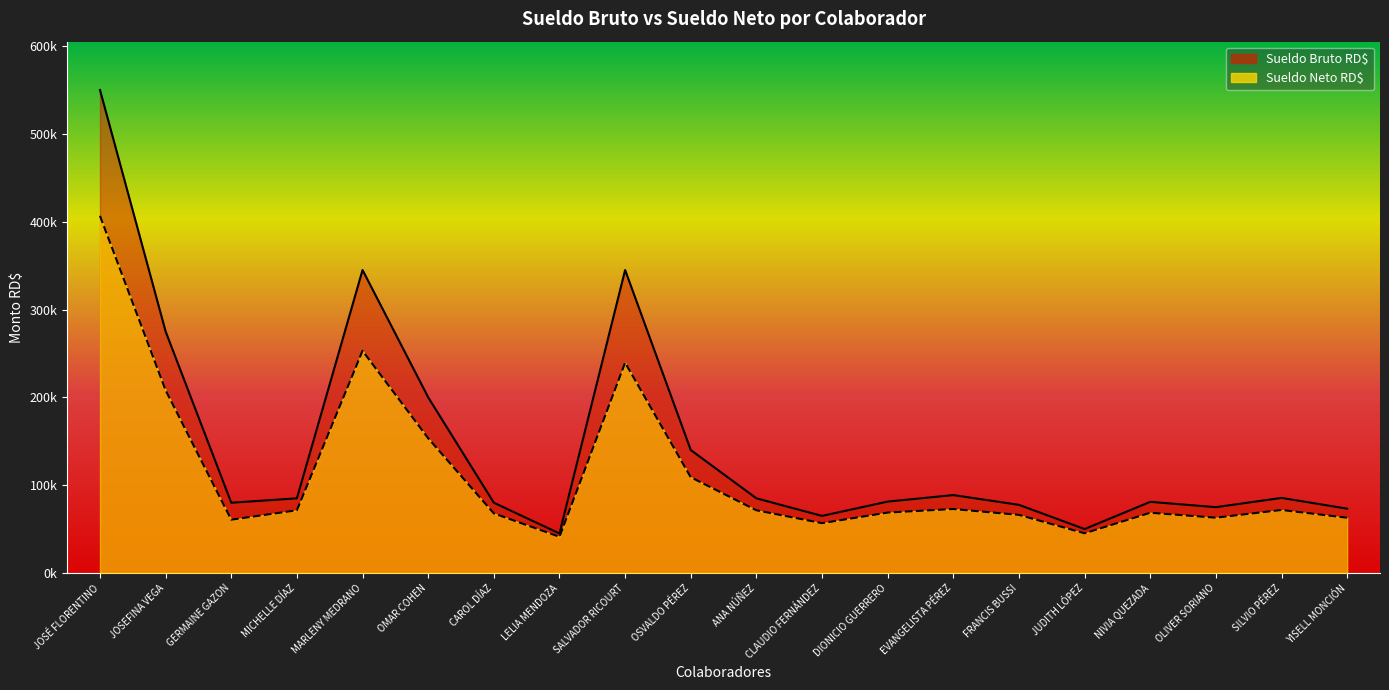

What are all the series names shown in the legend?

Sueldo Bruto RD$, Sueldo Neto RD$